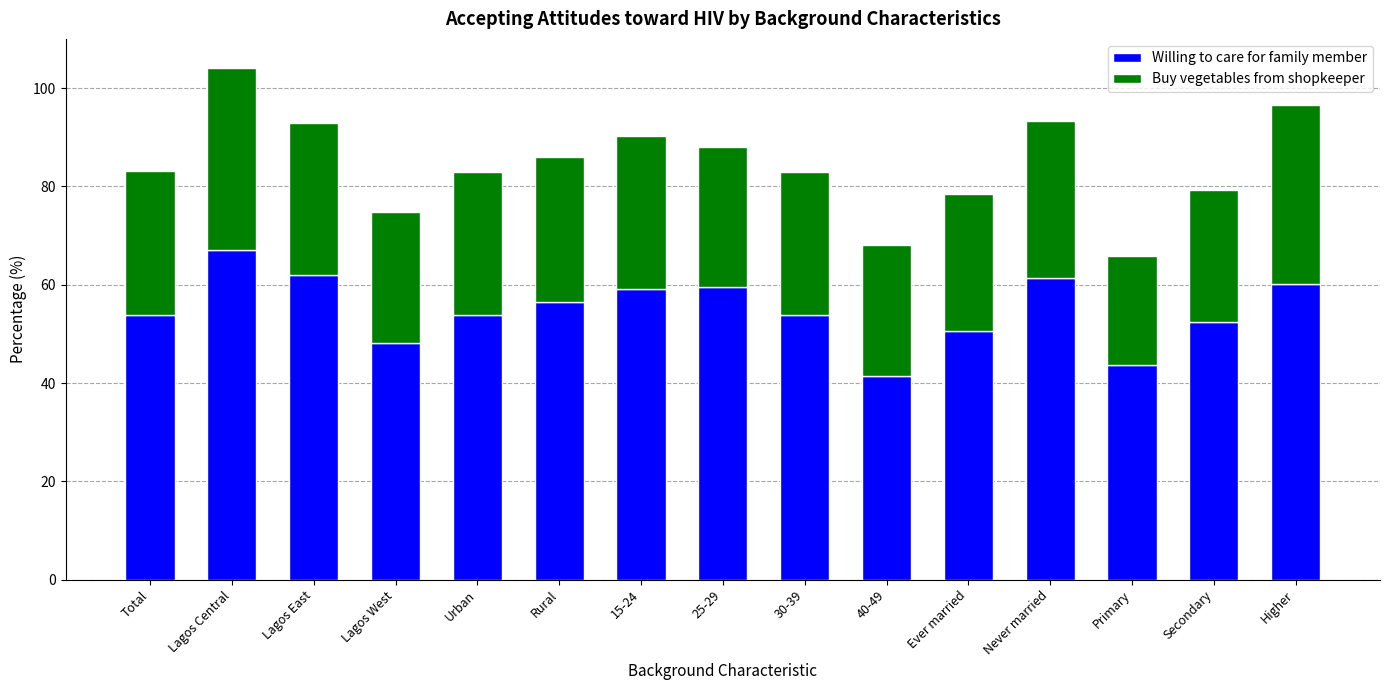

What is the sum of the Willing to care for family member values at Never married and Total?

115.3